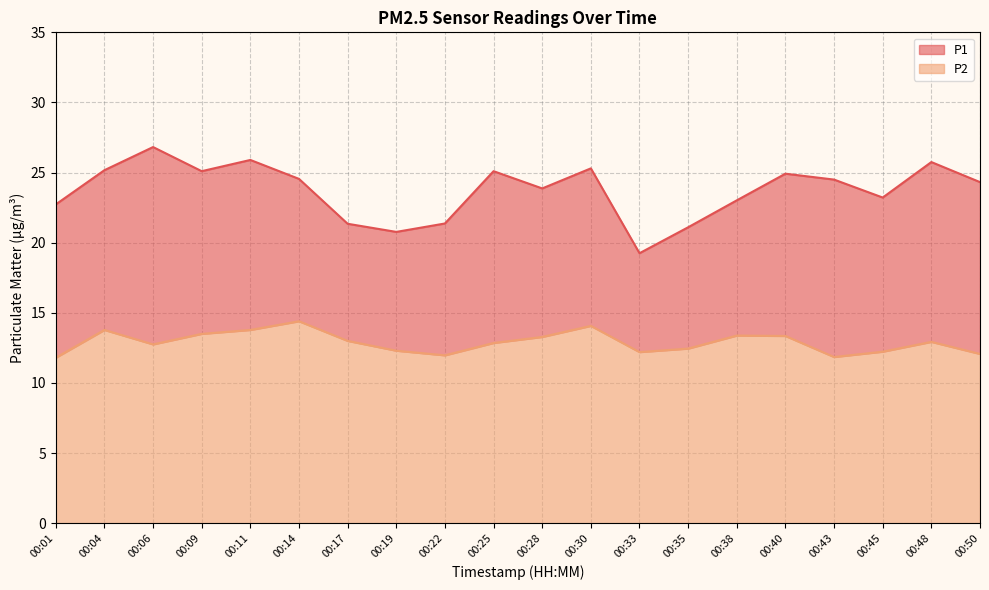

What is the difference between the maximum and minimum values in the P2 series?

2.6